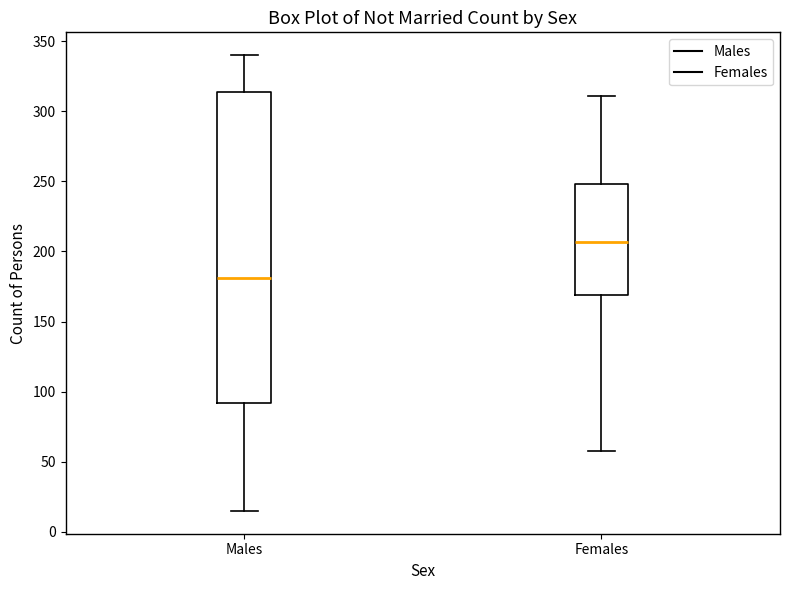

Reading left to right, read every box against the y-axis: the position of its median line, the range the box covers, and the ends of its whiskers. The values are not printed on the chart, so give them approximately, as read against the axis.

Males: median 180, box 90 to 315, whiskers 15 to 340
Females: median 205, box 170 to 250, whiskers 60 to 310